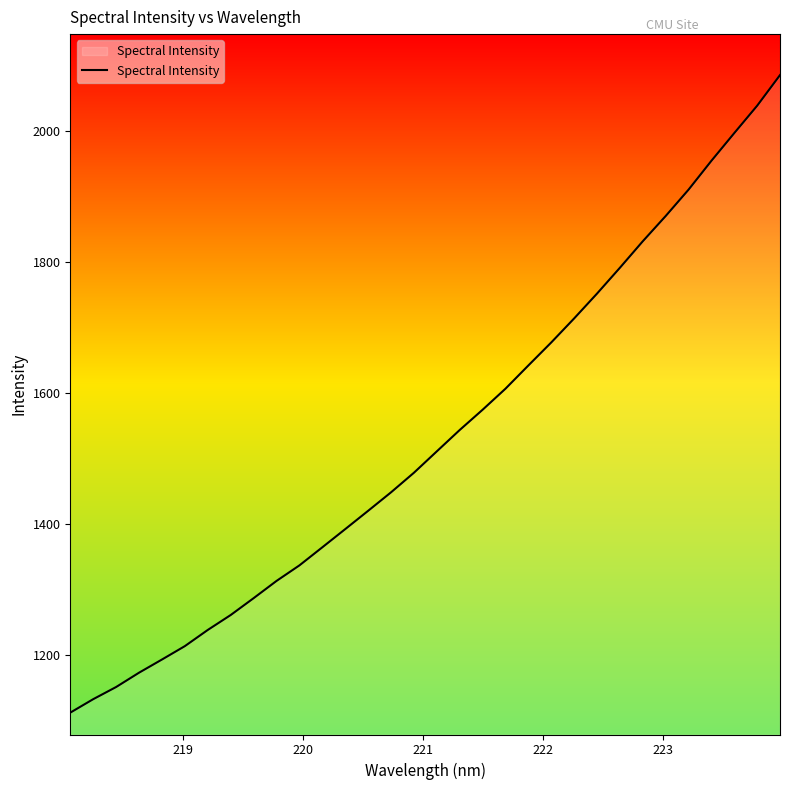

What is the difference between the maximum and minimum values?

973.0